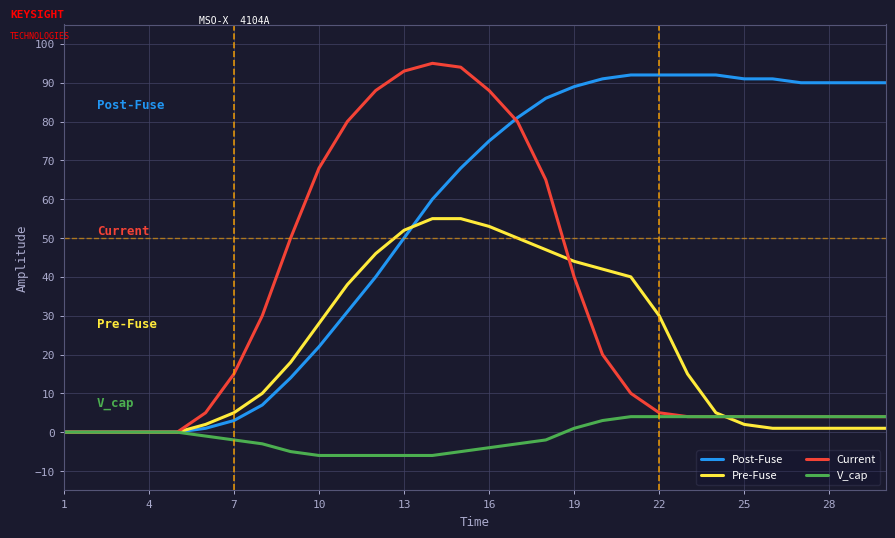

List the series in order of their overall mean, lowest first.

V_cap, Pre-Fuse, Current, Post-Fuse